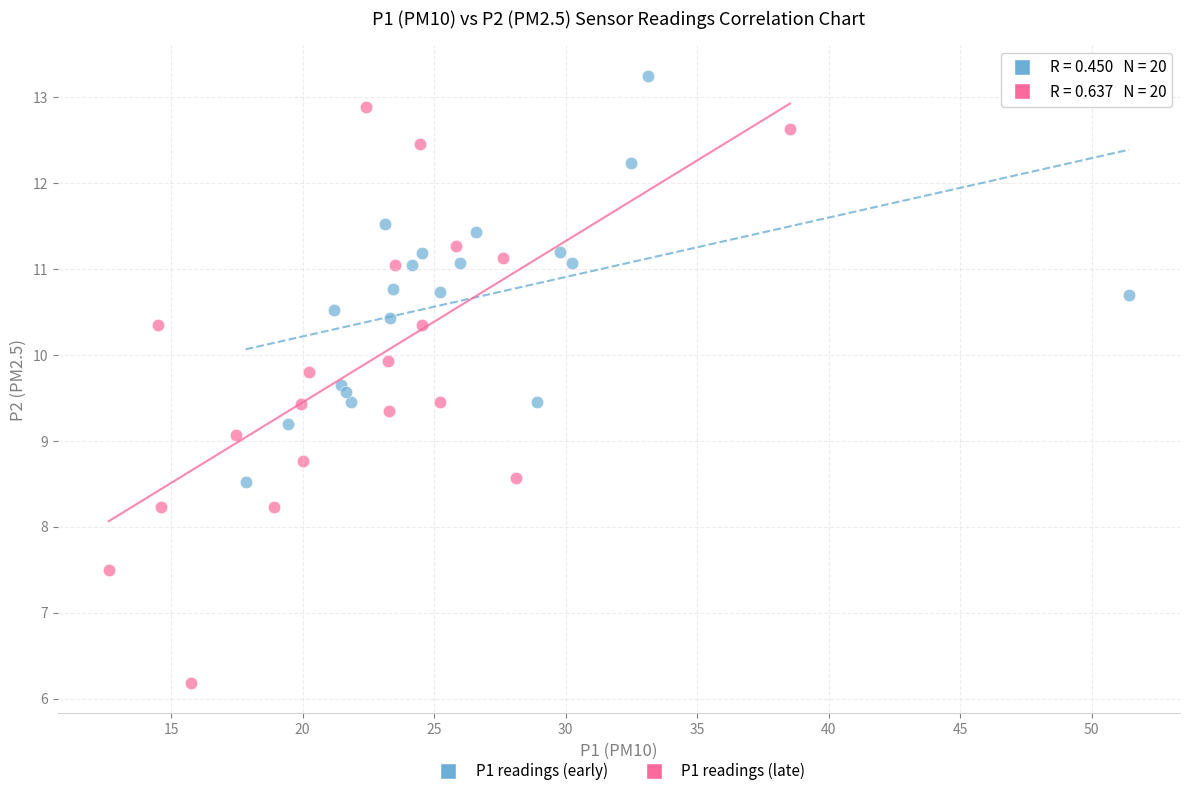

Which series has the largest Y range (max minus min)?

P1 readings (late)